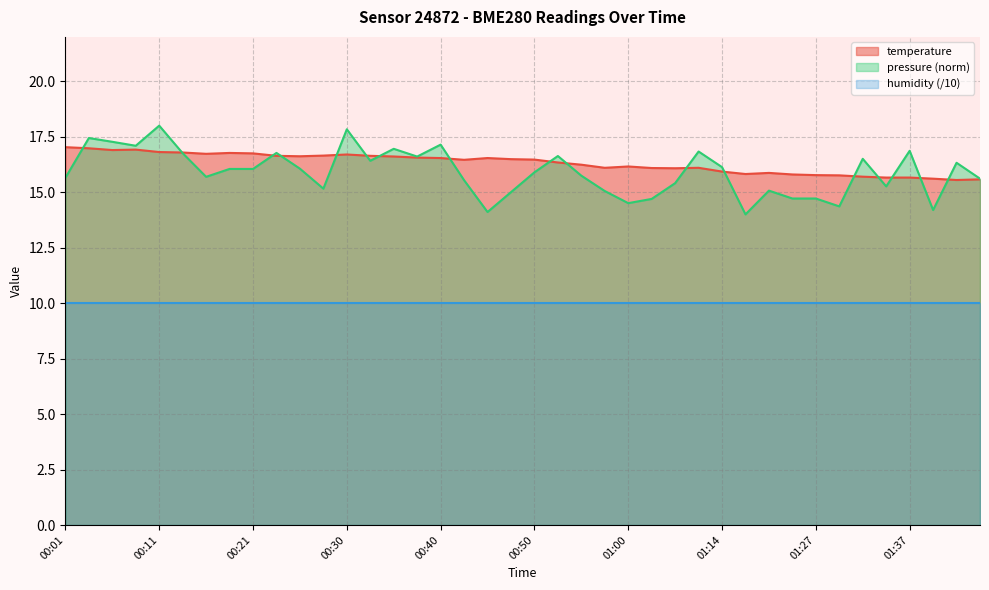

What is the change in value from 00:03 to 00:13?

-0.2